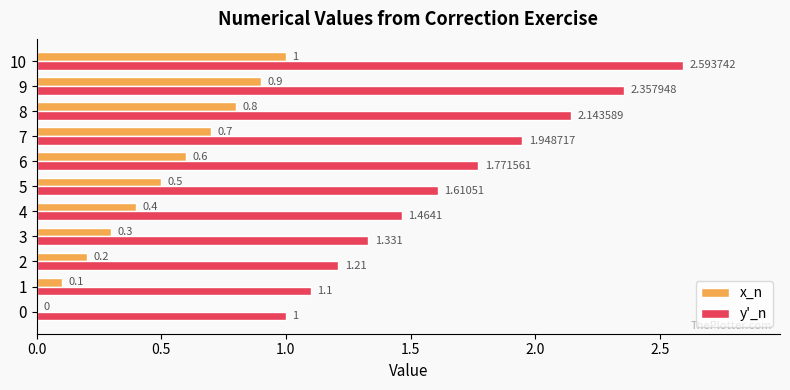

Which series changed the most between 5 and 9?

y'_n